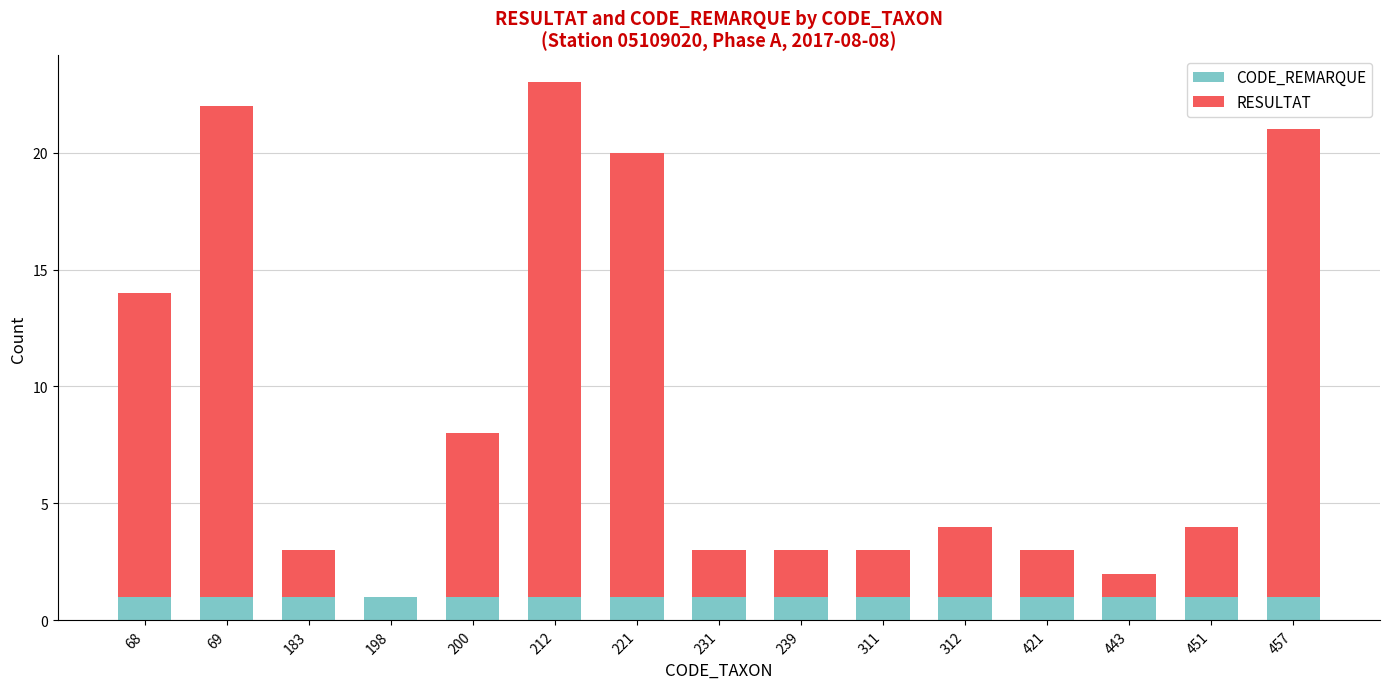

At which category is the sum across all series the highest?

212